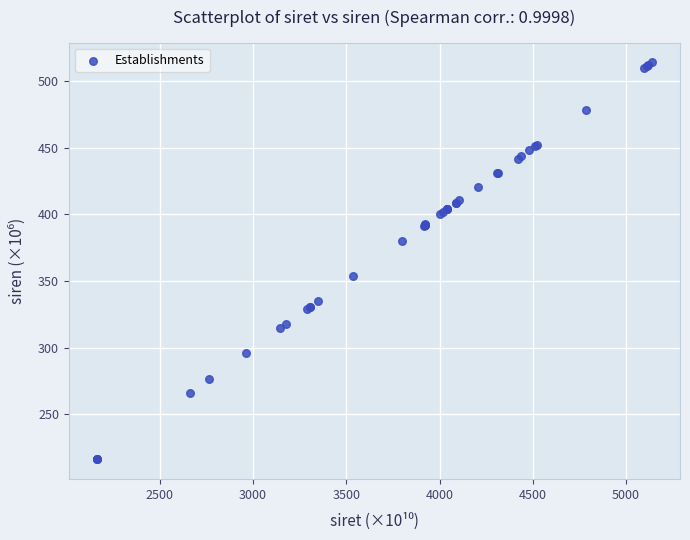

What Y value in the scatter plot is closest to 365?

353.8